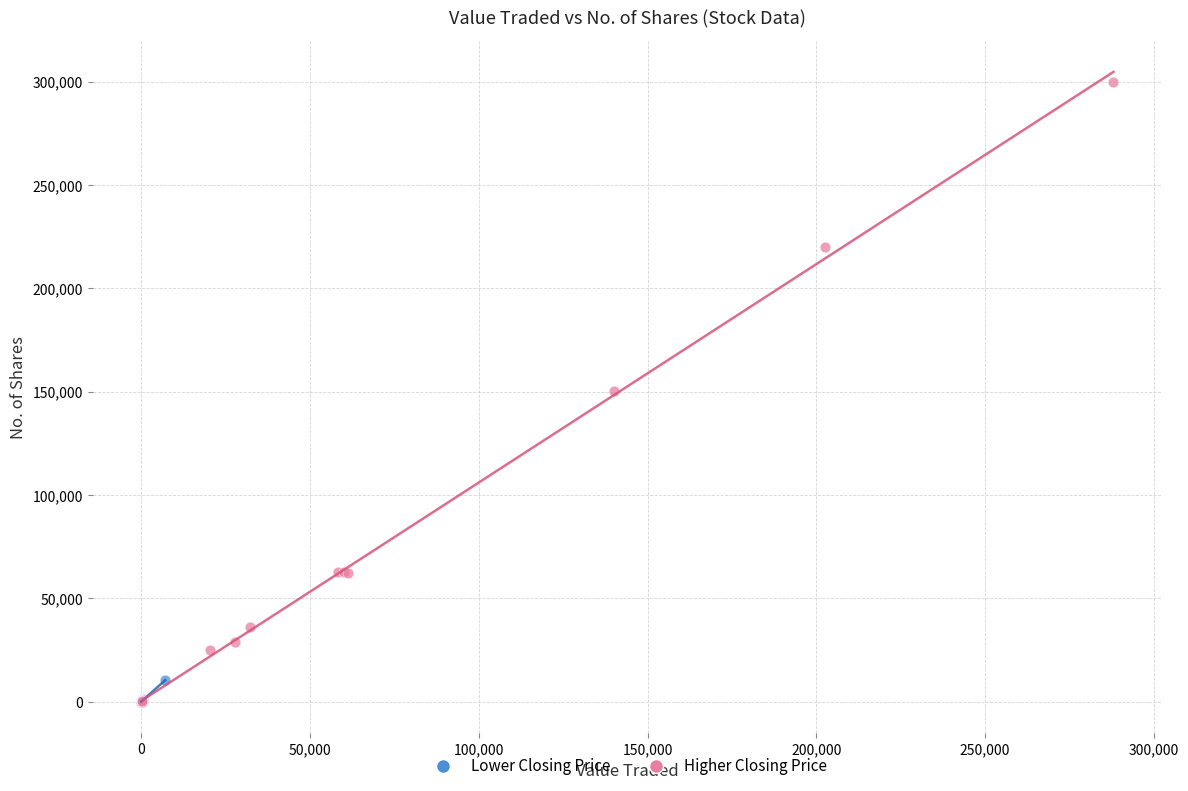

Which series reaches the maximum Y coordinate?

Higher Closing Price